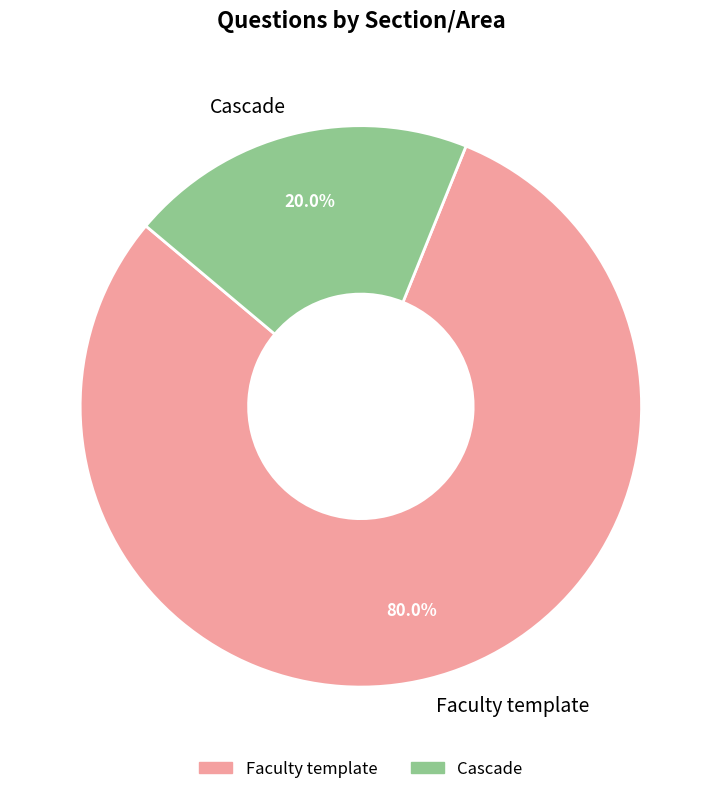

Which category has the biggest portion of the pie?

Faculty template